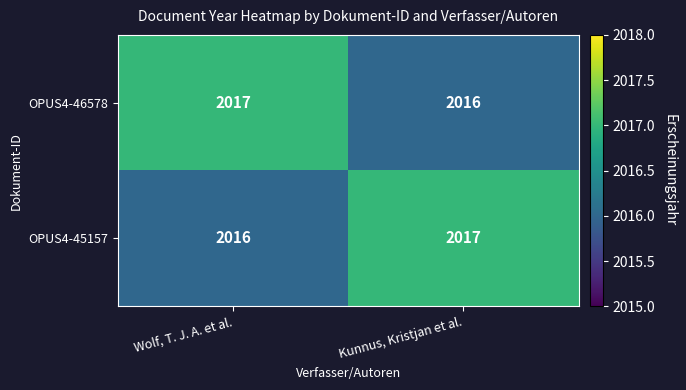

List the labels in order of OPUS4-46578 value, smallest first.

Kunnus, Kristjan et al., Wolf, T. J. A. et al.